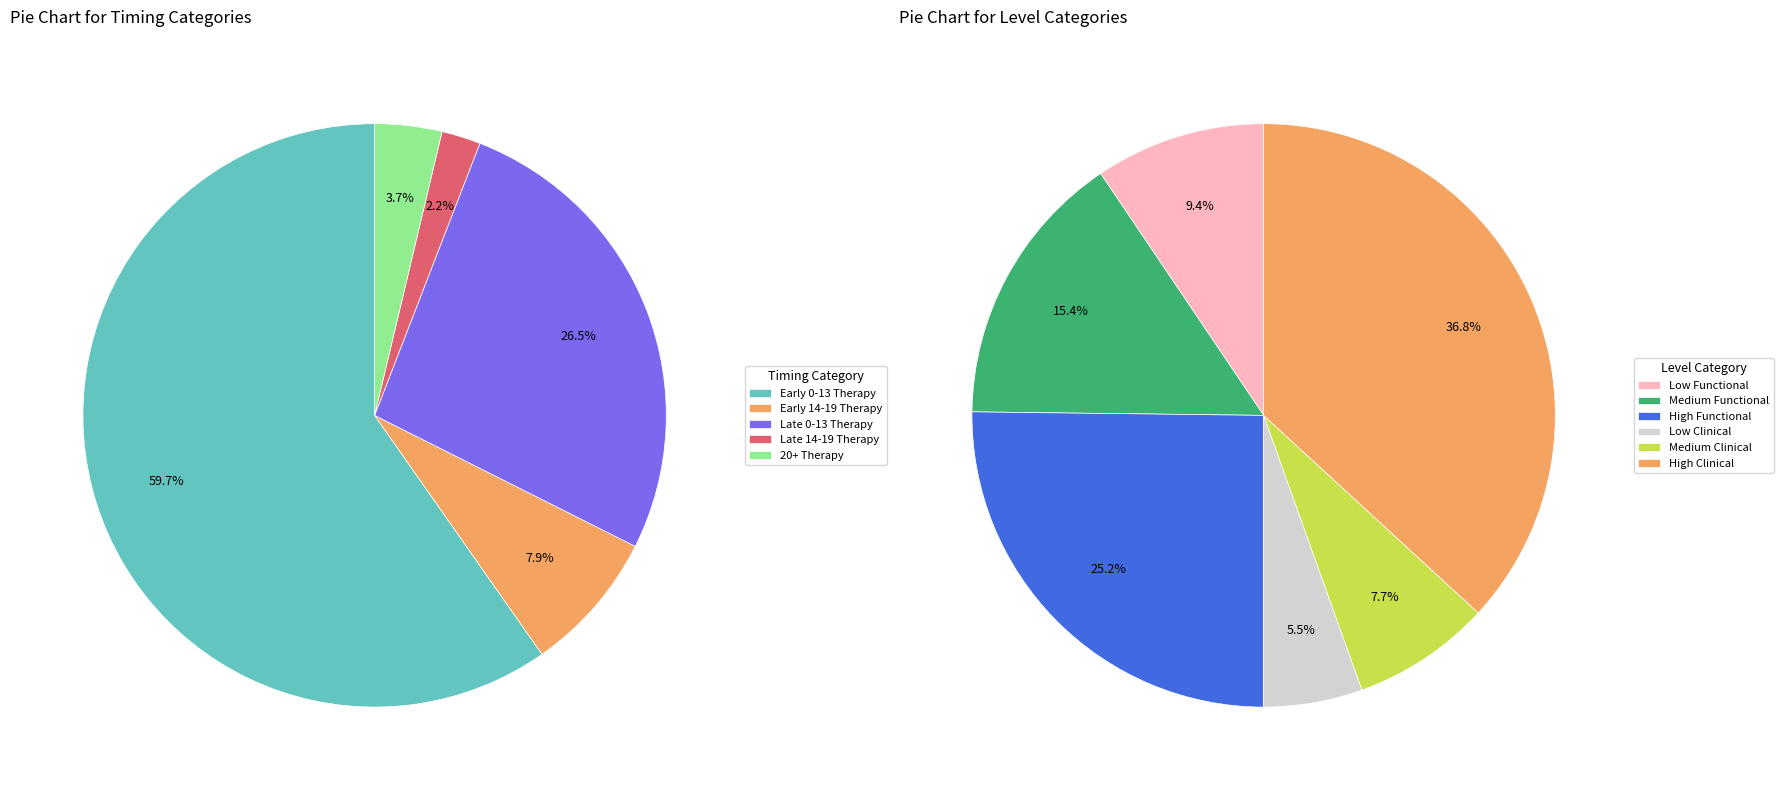

What is the change in value from Late 0-13 Therapy to Medium Clinical?

-429097